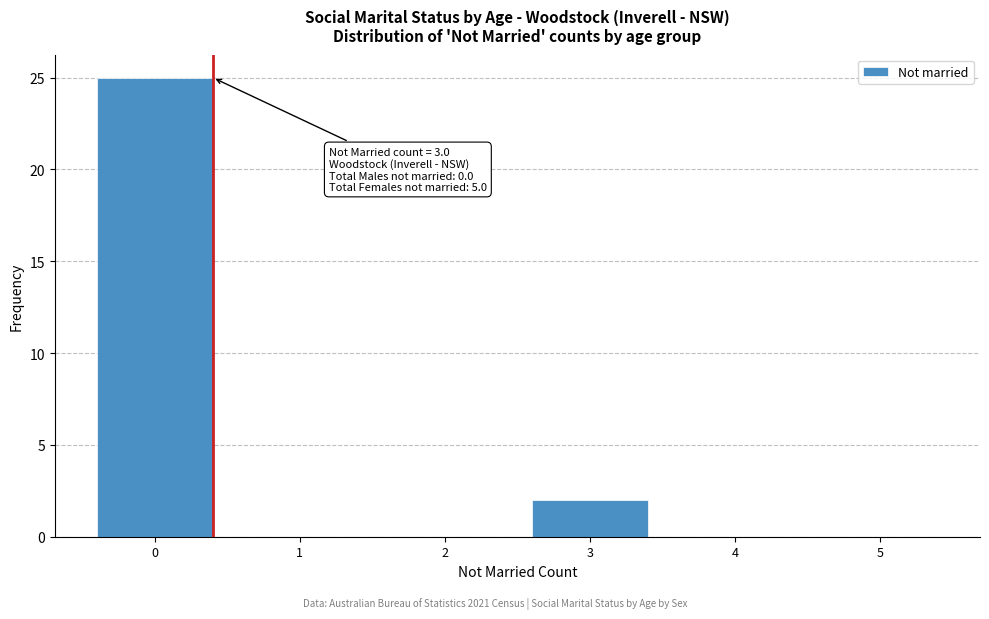

Reading left to right, what are all the values shown in this chart?

0=25	1=0	2=0	3=2	4=0	5=0